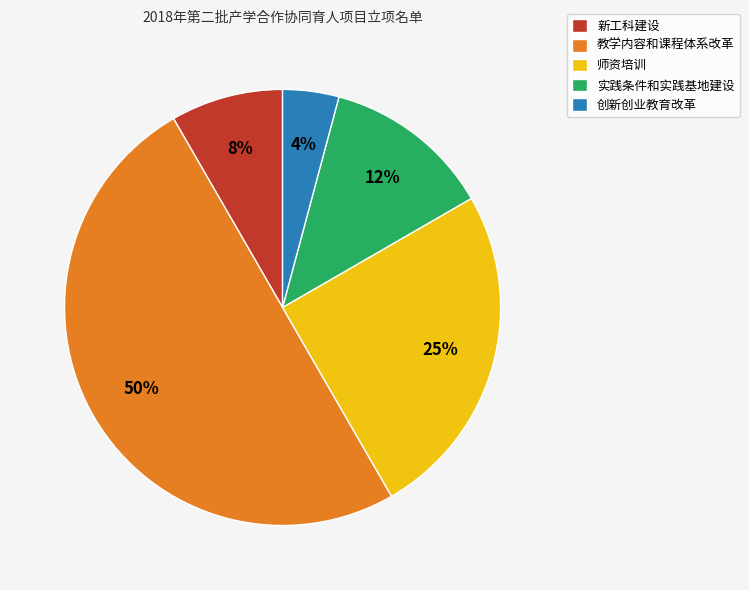

Count the number of slices in the pie.

5